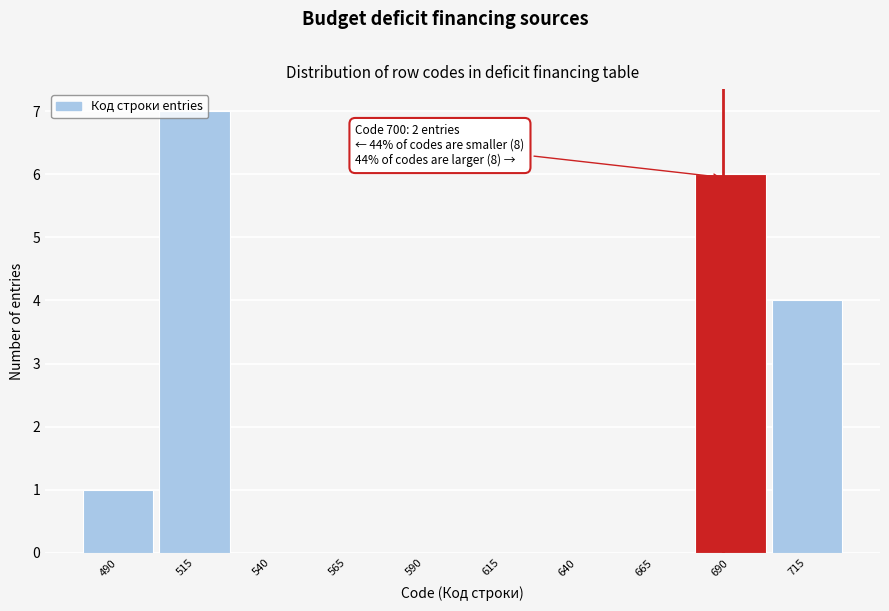

Which has a higher value, 565 or 715?

715